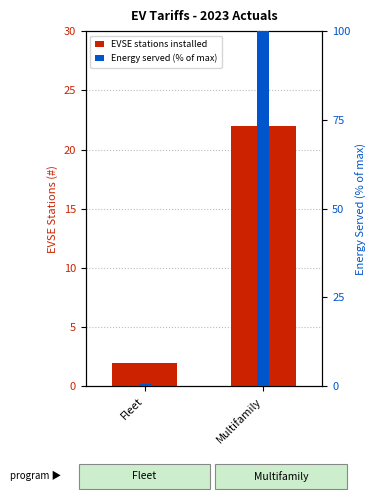

At which category is the sum across all series the highest?

Multifamily